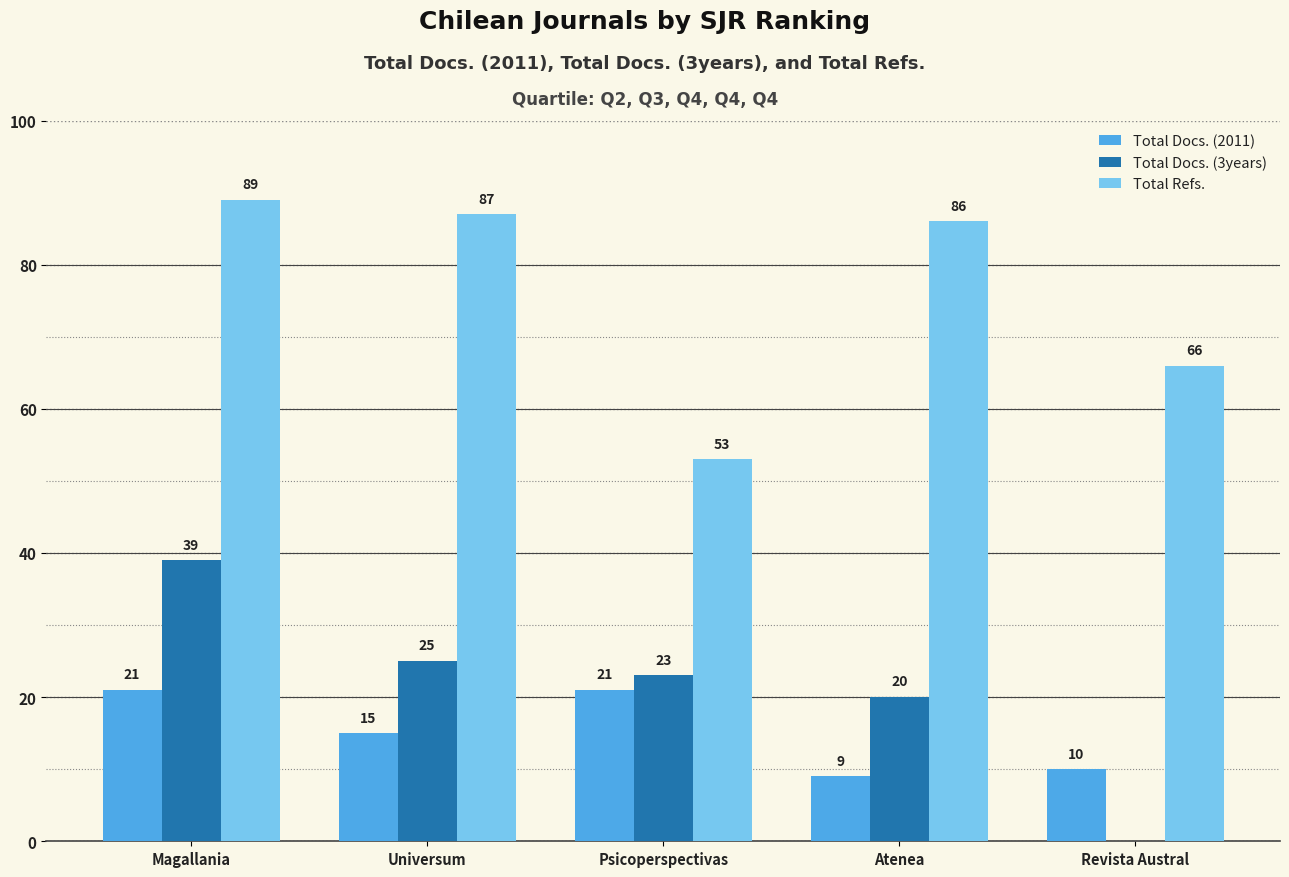

Is the value of Total Refs. at Psicoperspectivas greater than the value of Total Docs. (3years) at Revista Austral?

Yes